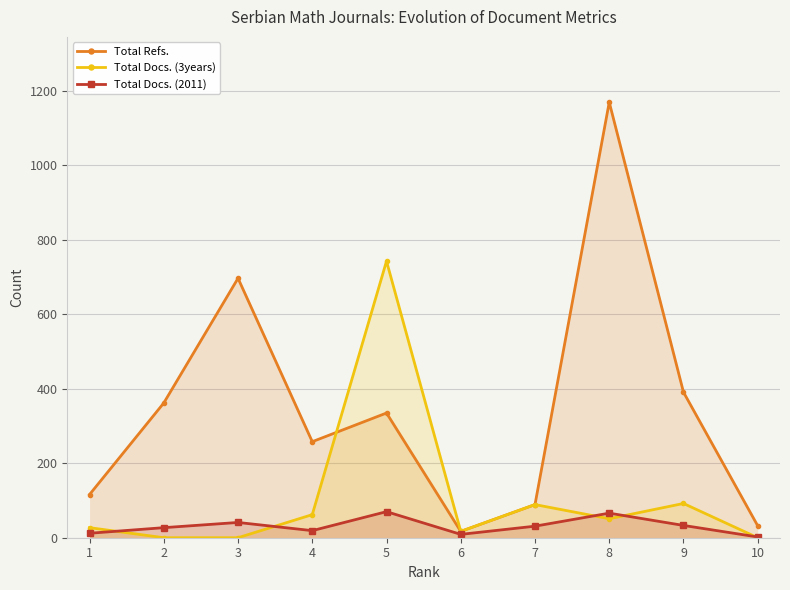

True or false: Total Refs. has a value of 1709 at 8.

False